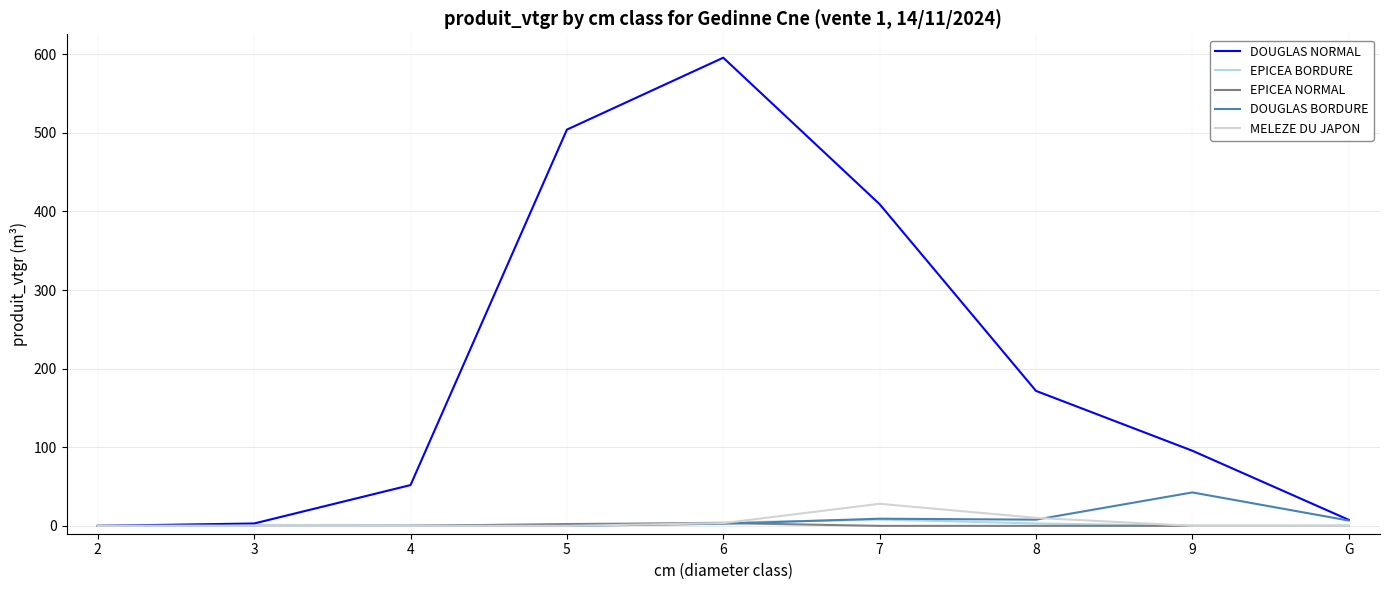

Is the value of DOUGLAS NORMAL at 6 greater than the value of EPICEA BORDURE at G?

Yes